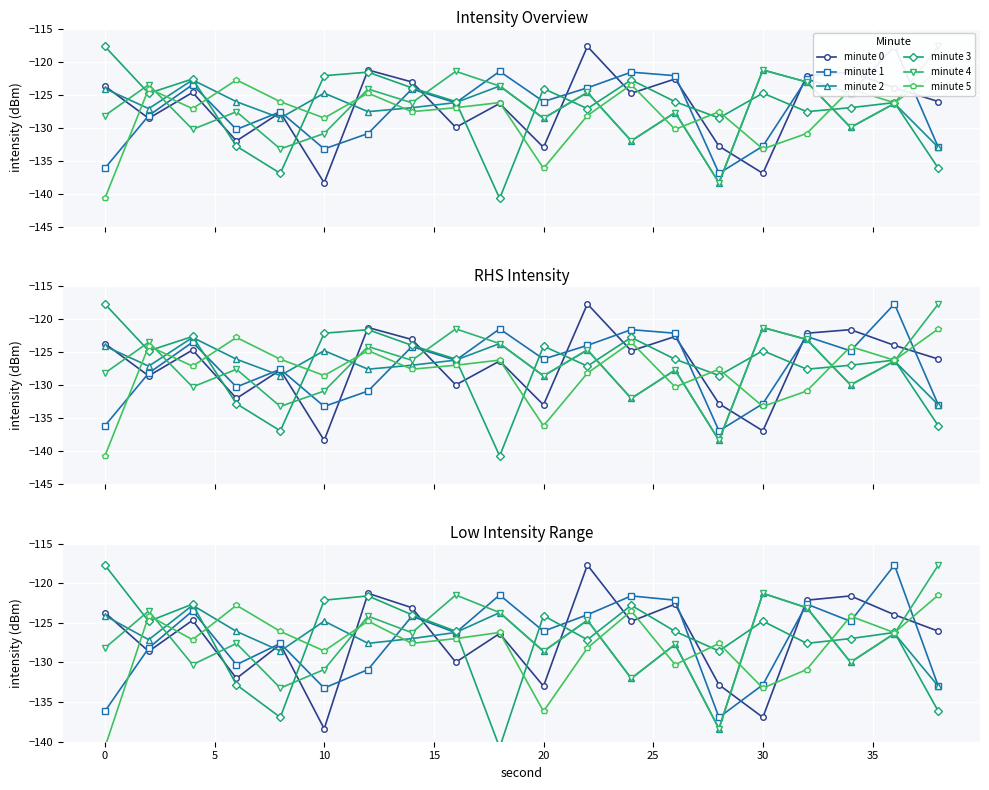

What are all the series names shown in the legend?

minute 0, minute 1, minute 2, minute 3, minute 4, minute 5